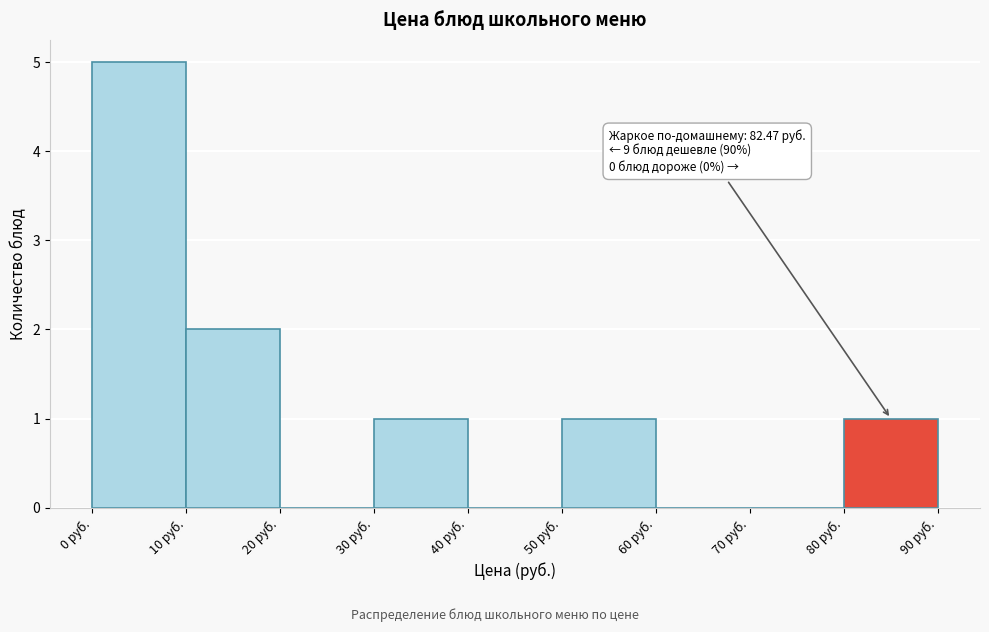

Which range on the x-axis has the tallest bar?

0 to 10